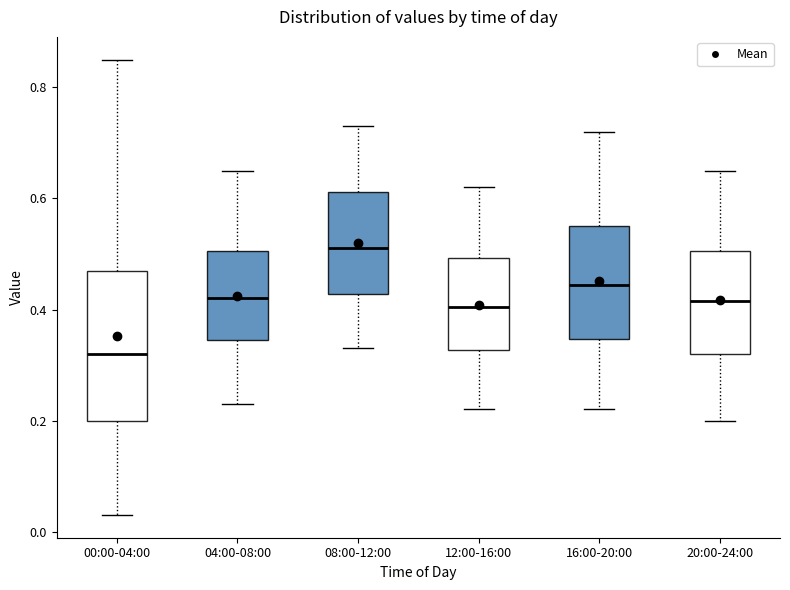

Where is the upper edge of the box for 20:00-24:00 on the y-axis? The values are not printed on the chart, so give them approximately, as read against the axis.

0.50